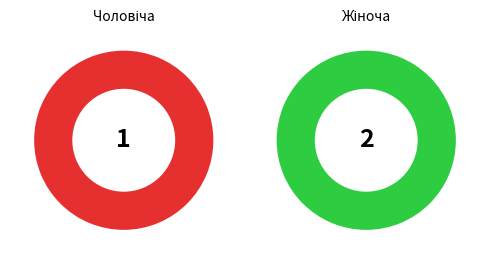

How many segments does this pie chart have?

2